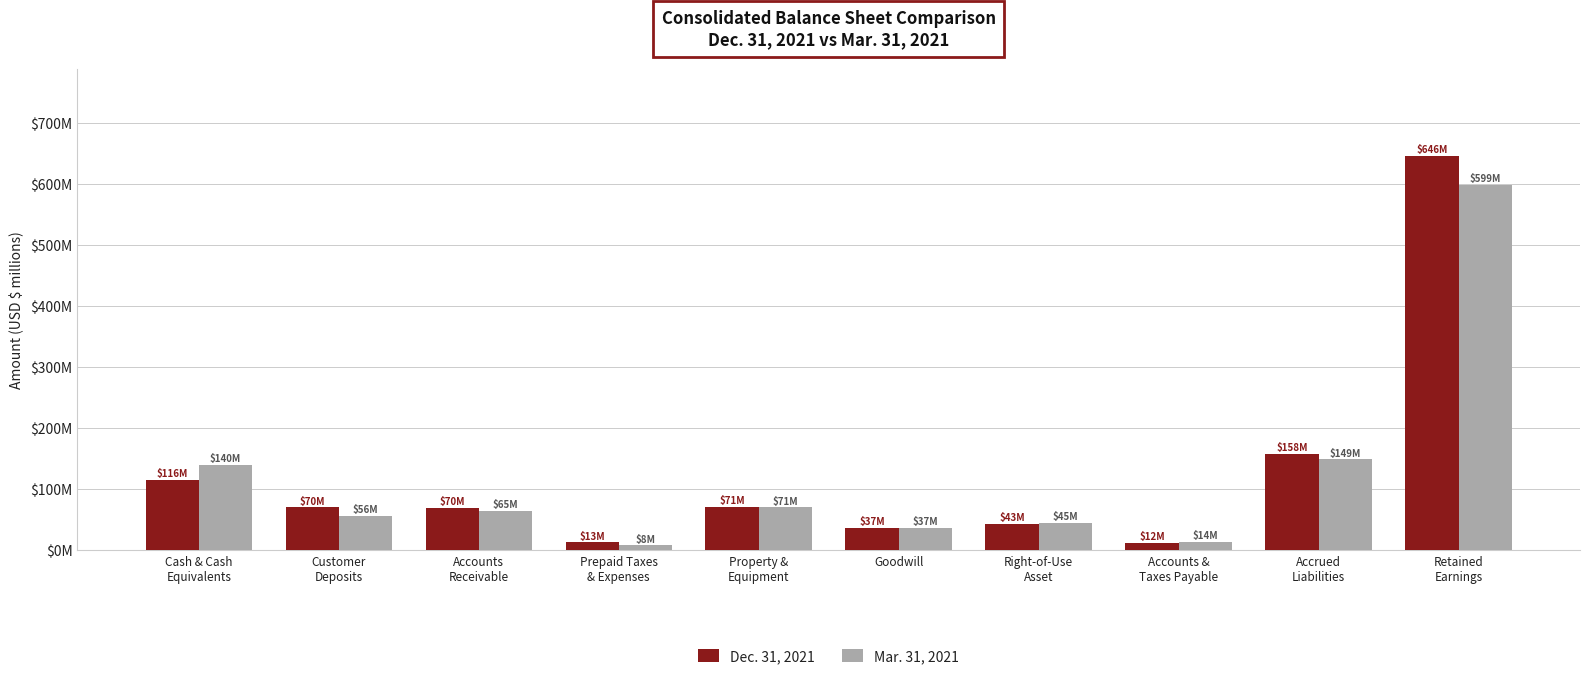

What is the sum of the Dec. 31, 2021 values at Prepaid Taxes
& Expenses and Accrued
Liabilities?

171.6